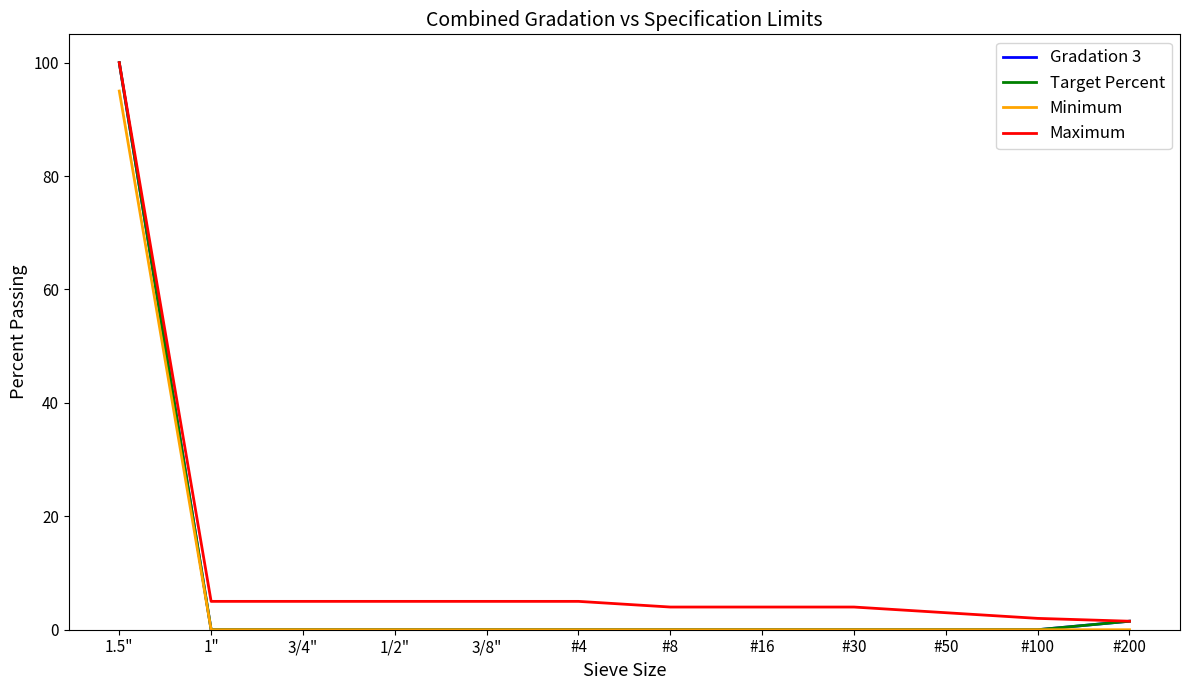

What is the difference between the maximum and minimum values in the Target Percent series?

100.0